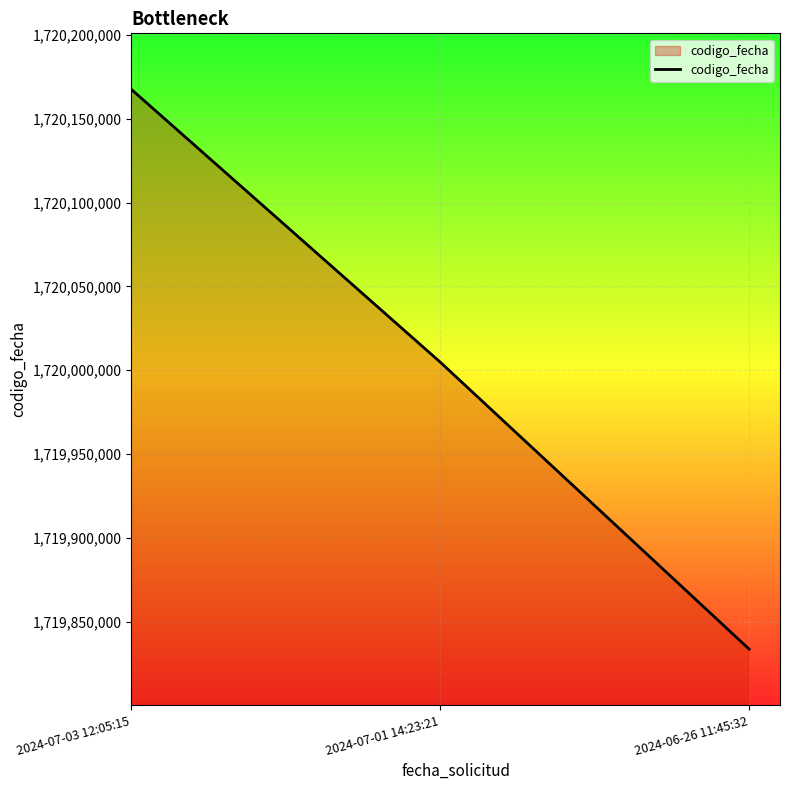

At which label is the value closest to 1720000601?

2024-07-01 14:23:21